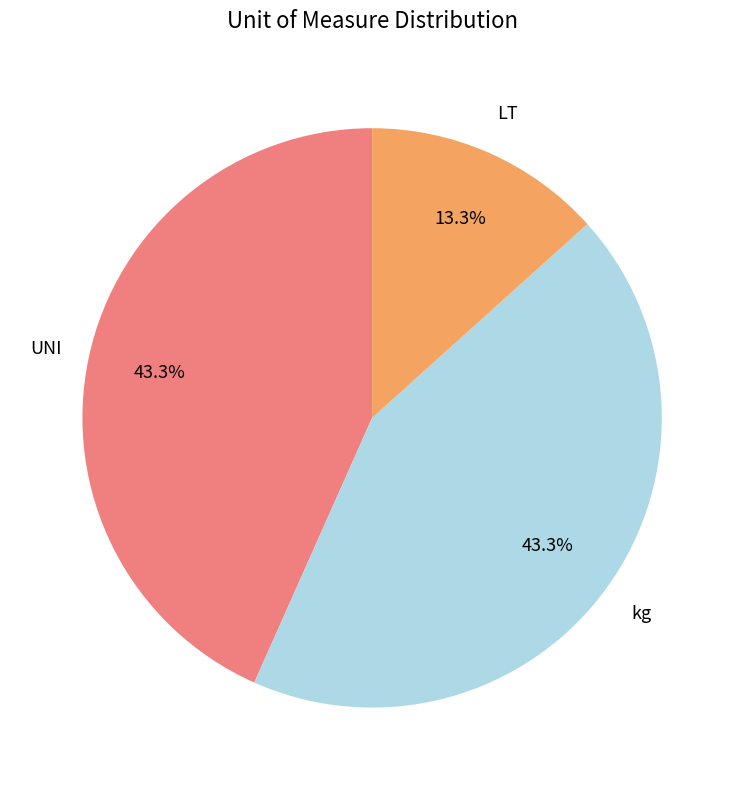

To the nearest percent, what percentage of the pie is UNI?

43%